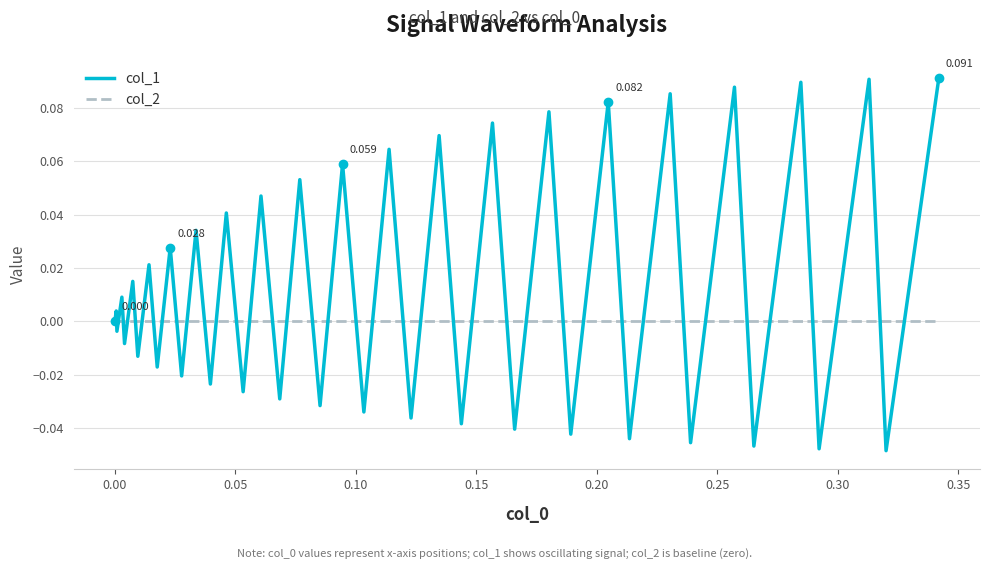

How many lines are shown in the chart?

2